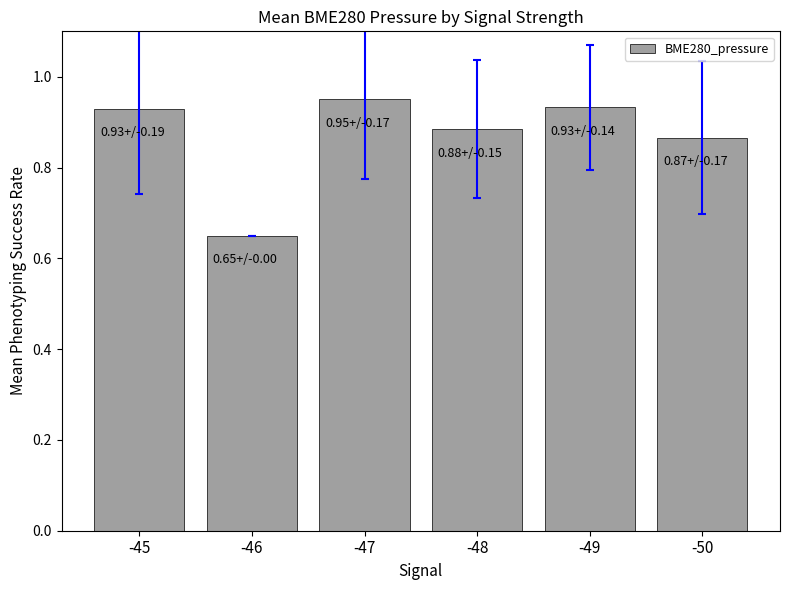

At which label is the value closest to 0?

-46